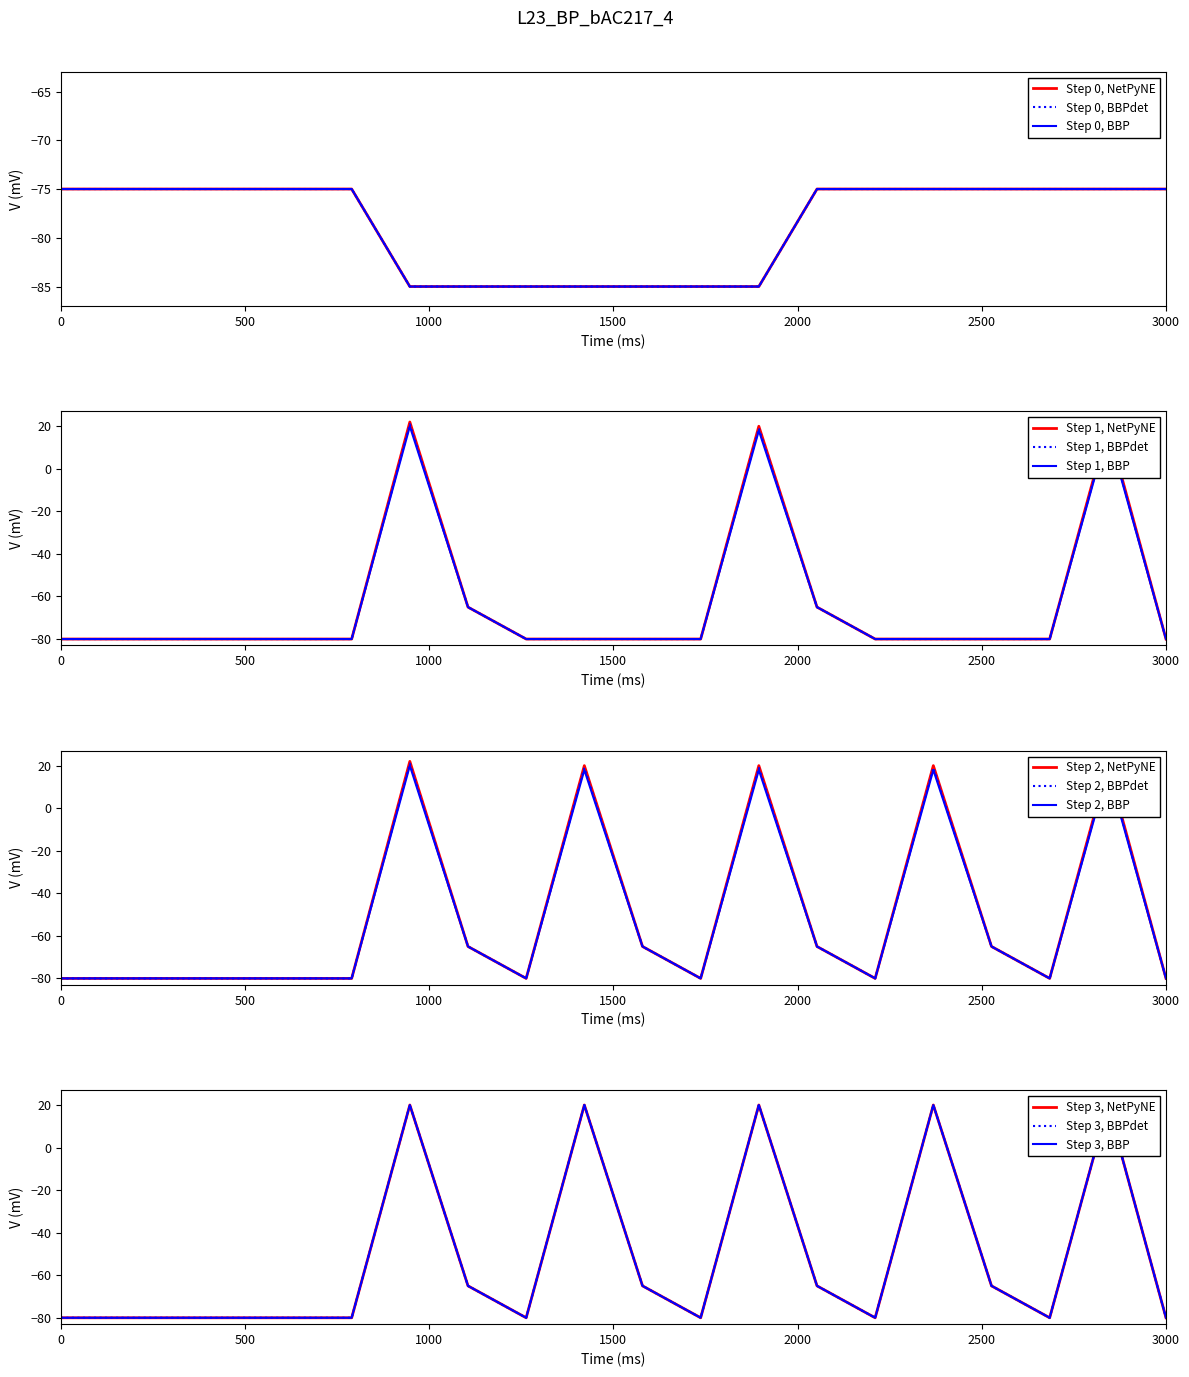

What is the minimum value for Step 1, BBPdet?

-80